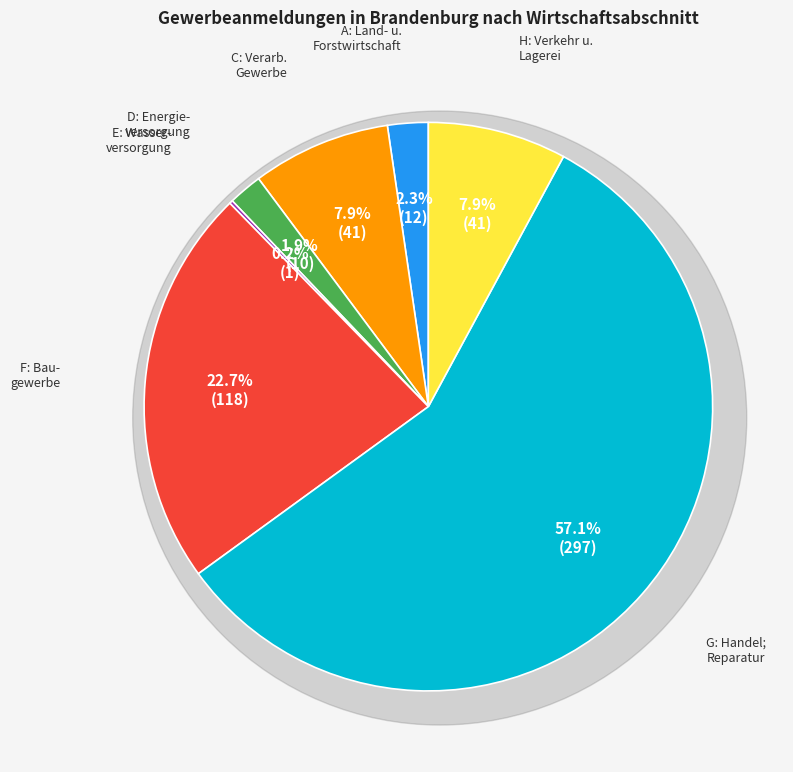

What is the change in value from A: Land- und Forstwirtschaft to H: Verkehr und Lagerei?

+29